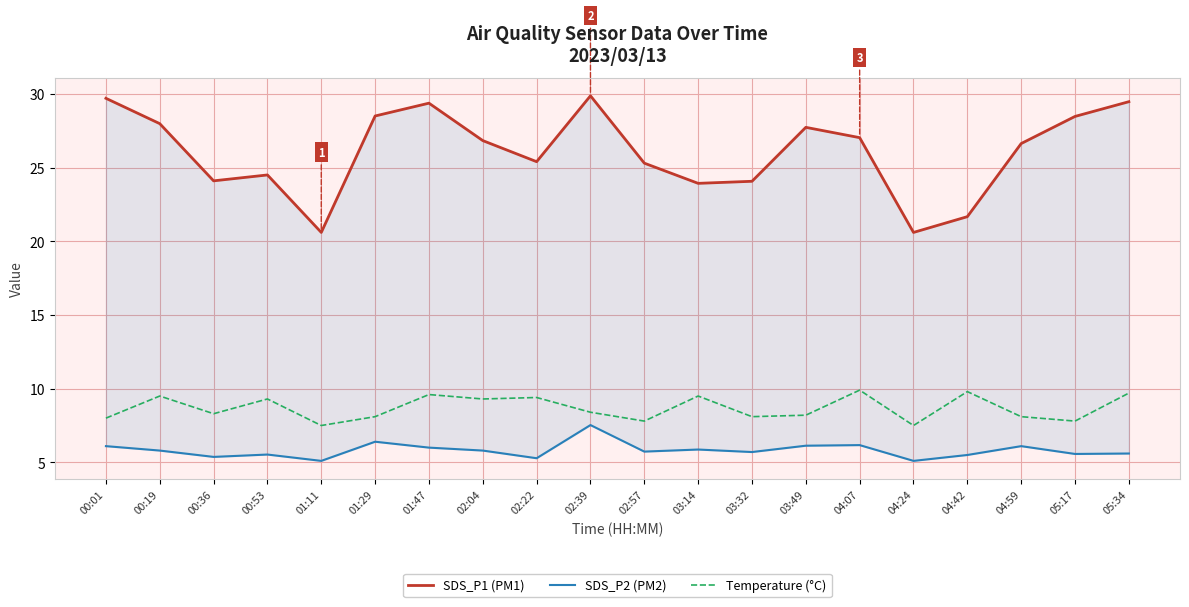

Reading left to right, extract all data points from this chart.

SDS_P1 (PM1): 00:01=29.7	00:19=28.0	00:36=24.1	00:53=24.5	01:11=20.6	01:29=28.5	01:47=29.4	02:04=26.8	02:22=25.4	02:39=29.9	02:57=25.3	03:14=23.9	03:32=24.1	03:49=27.7	04:07=27.0	04:24=20.6	04:42=21.7	04:59=26.6	05:17=28.5	05:34=29.5
SDS_P2 (PM2): 00:01=6.1	00:19=5.8	00:36=5.4	00:53=5.5	01:11=5.1	01:29=6.4	01:47=6.0	02:04=5.8	02:22=5.3	02:39=7.5	02:57=5.7	03:14=5.9	03:32=5.7	03:49=6.1	04:07=6.2	04:24=5.1	04:42=5.5	04:59=6.1	05:17=5.6	05:34=5.6
Temperature (°C): 00:01=8.0	00:19=9.5	00:36=8.3	00:53=9.3	01:11=7.5	01:29=8.1	01:47=9.6	02:04=9.3	02:22=9.4	02:39=8.4	02:57=7.8	03:14=9.5	03:32=8.1	03:49=8.2	04:07=9.9	04:24=7.5	04:42=9.8	04:59=8.1	05:17=7.8	05:34=9.7